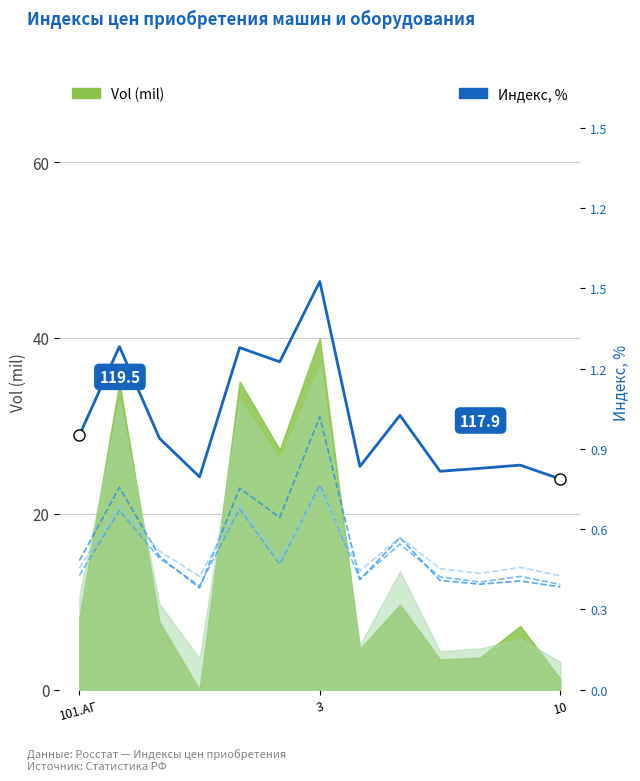

In сентябрь, how many points are lower than both neighbors (excluding endpoints)?

4